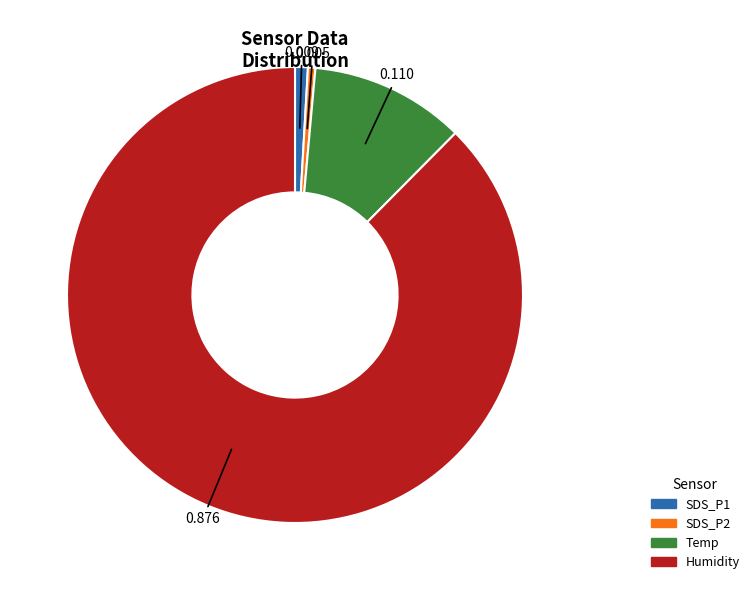

Is SDS_P2 the majority of the pie?

No